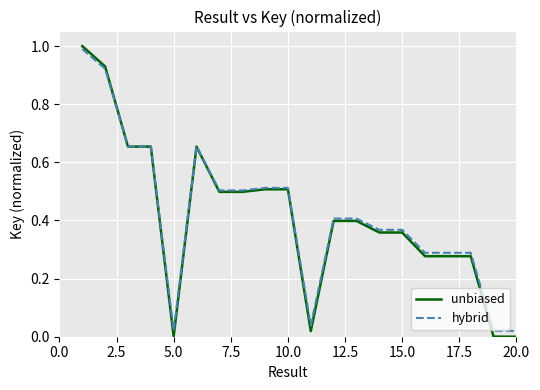

Does the chart have visible grid lines?

Yes